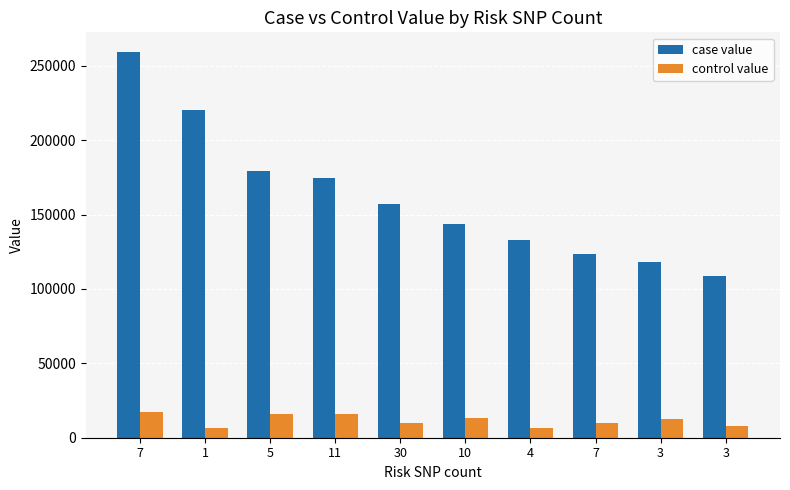

Reading left to right, transcribe all the data shown in this chart.

case value: 259524.3	220305.7	179164.3	174817.1	157104.1	143618.9	133179.7	123382.8	117916.9	108405.5
control value: 17295.6	6801.1	15801.8	15701.5	9631.8	13493.3	6686.2	10032.4	12460.5	7817.7